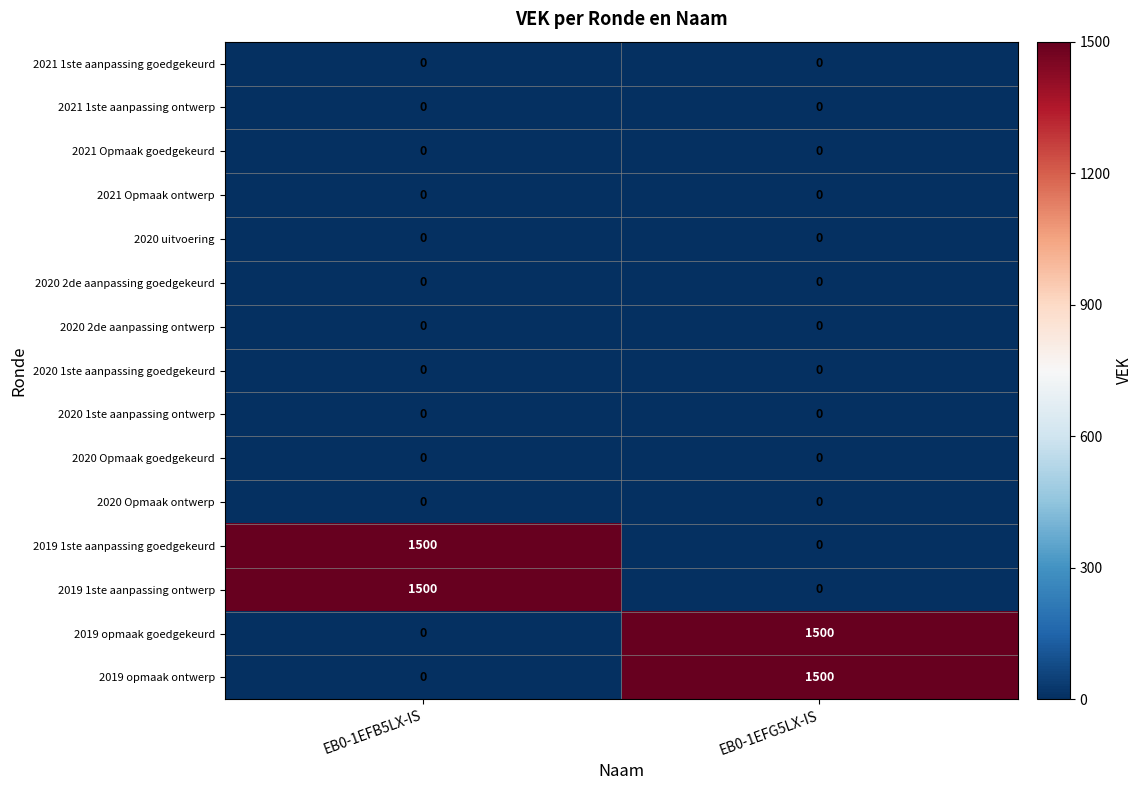

What is the difference between the maximum and minimum values in the 2019 opmaak ontwerp series?

1500